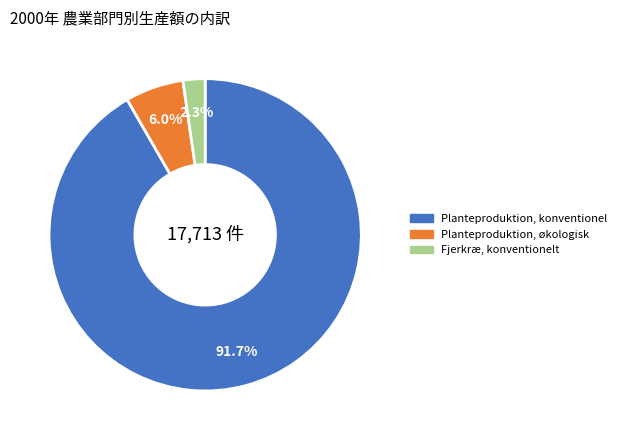

Is there a majority slice in this chart?

Yes